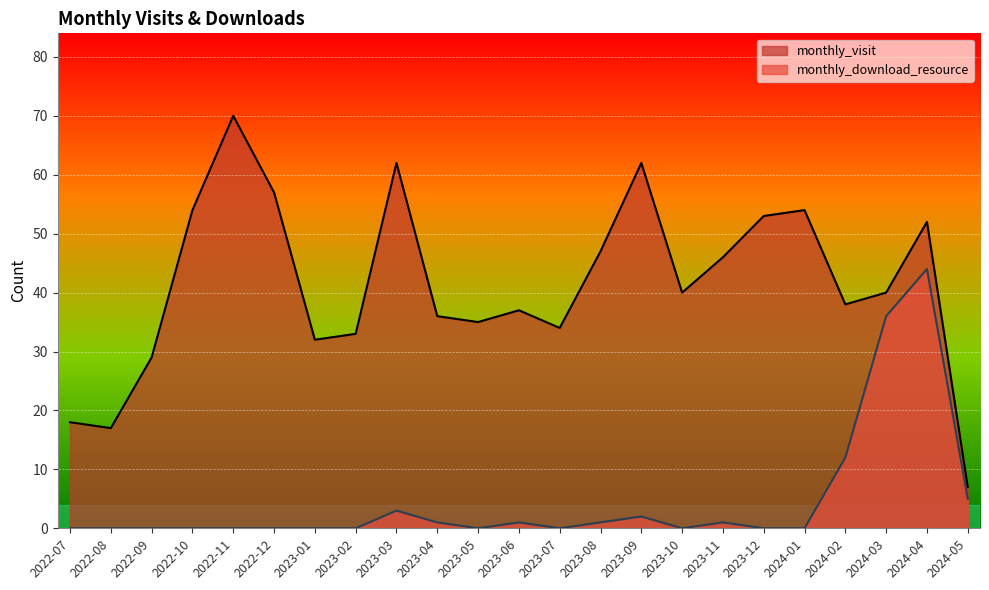

Reading left to right, what are all the values shown in this chart?

monthly_visit: 2022-07=18	2022-08=17	2022-09=29	2022-10=54	2022-11=70	2022-12=57	2023-01=32	2023-02=33	2023-03=62	2023-04=36	2023-05=35	2023-06=37	2023-07=34	2023-08=47	2023-09=62	2023-10=40	2023-11=46	2023-12=53	2024-01=54	2024-02=38	2024-03=40	2024-04=52	2024-05=7
monthly_download_resource: 2022-07=0	2022-08=0	2022-09=0	2022-10=0	2022-11=0	2022-12=0	2023-01=0	2023-02=0	2023-03=3	2023-04=1	2023-05=0	2023-06=1	2023-07=0	2023-08=1	2023-09=2	2023-10=0	2023-11=1	2023-12=0	2024-01=0	2024-02=12	2024-03=36	2024-04=44	2024-05=5